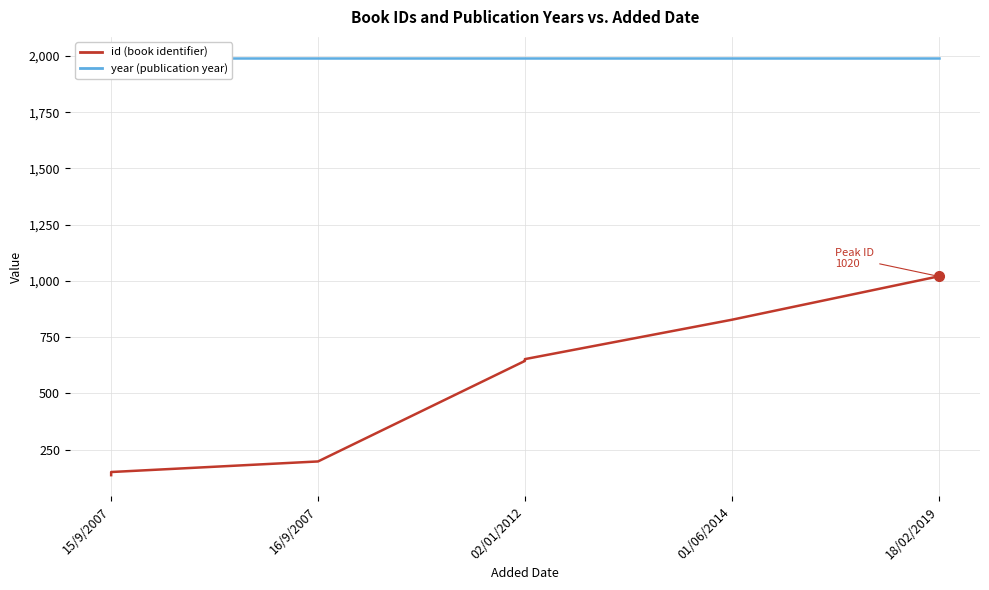

Which series has the largest total across all categories?

year